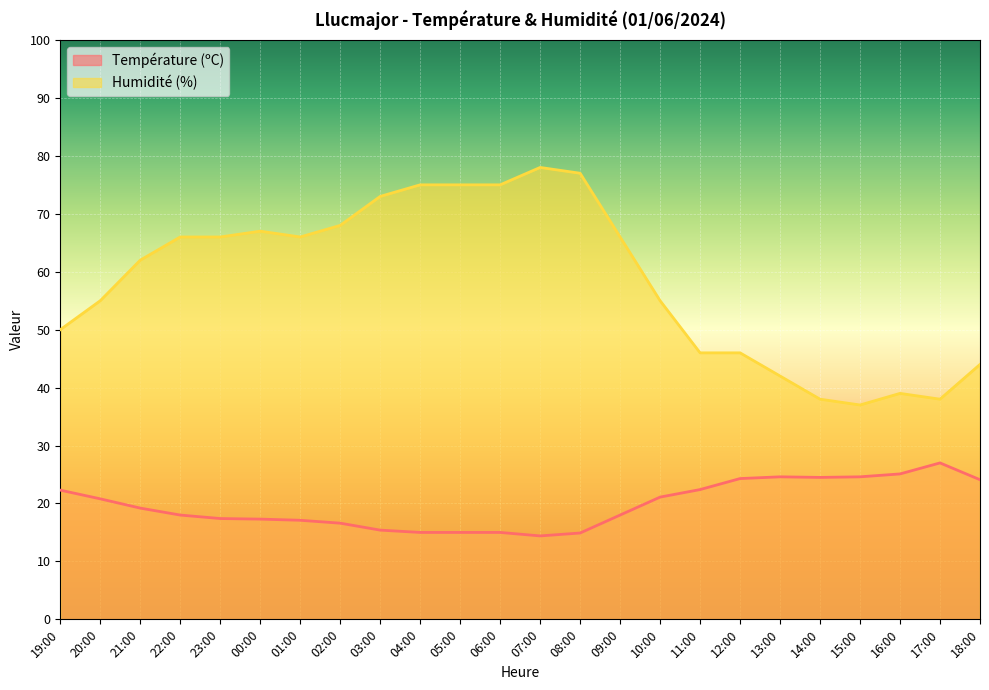

What is the label of the 15th point from the left?

09:00